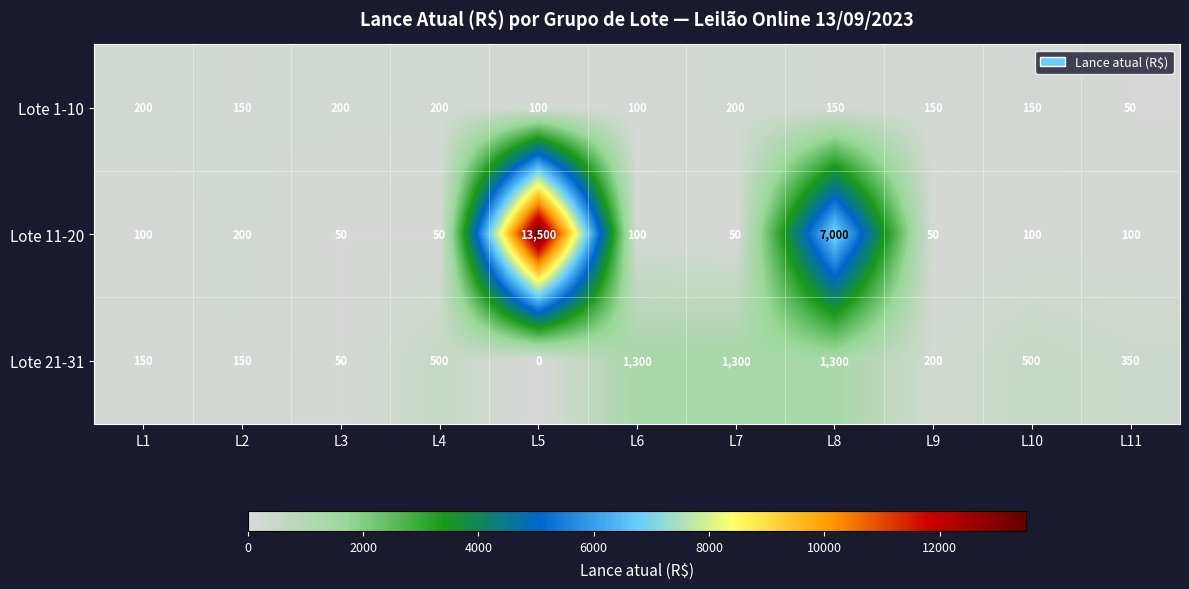

Which series has the largest total across all categories?

Lote 11-20